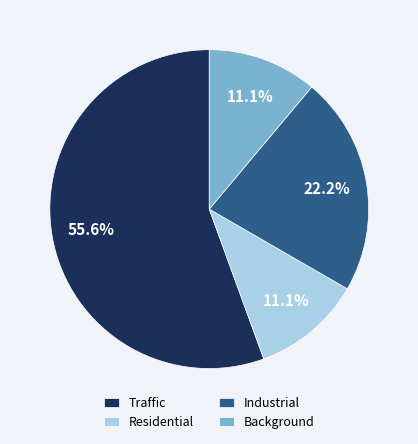

Combined, what portion of the pie is Background and Traffic?

66.7%